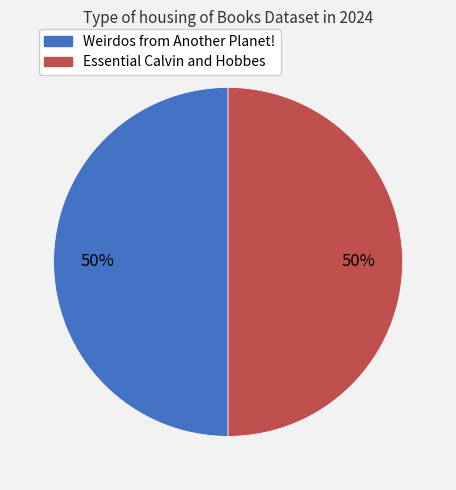

To the nearest percent, what is the combined percentage of Essential Calvin and Hobbes and Weirdos from Another Planet!?

100%